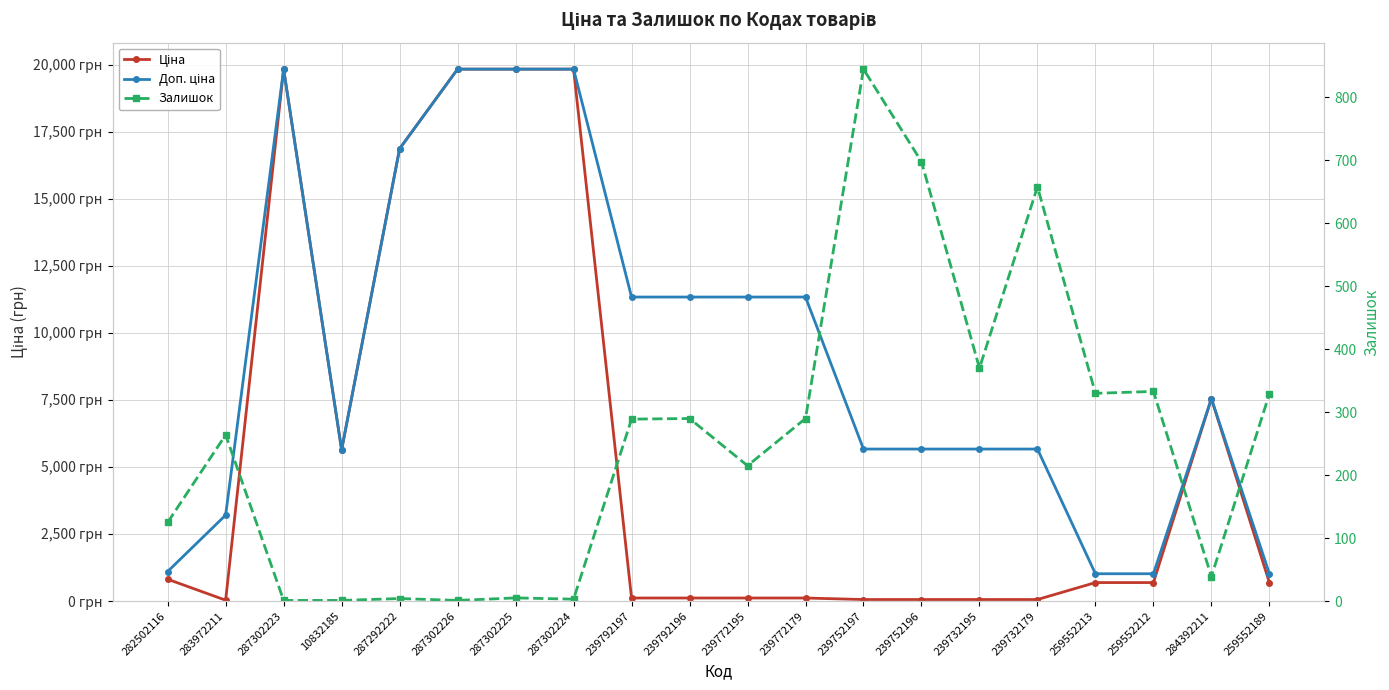

Reading right to left, transcribe all the data shown in this chart.

Ціна: 259552189=689.1	284392211=7545.9	259552212=689.1	259552213=689.1	239732179=56.7	239732195=56.7	239752196=56.7	239752197=56.7	239772179=113.3	239772195=113.3	239792196=113.3	239792197=113.3	287302224=19831.1	287302225=19831.1	287302226=19831.1	287292222=16863.2	10832185=5636.0	287302223=19831.1	283972211=32.0	282502116=813.0
Доп. ціна: 259552189=1017.8	284392211=7545.9	259552212=1017.8	259552213=1017.8	239732179=5667.0	239732195=5667.0	239752196=5667.0	239752197=5667.0	239772179=11334.0	239772195=11334.0	239792196=11334.0	239792197=11334.0	287302224=19831.1	287302225=19831.1	287302226=19831.1	287292222=16863.2	10832185=5636.0	287302223=19831.1	283972211=3205.0	282502116=1101.8
Залишок: 259552189=329.0	284392211=39.0	259552212=333.0	259552213=330.0	239732179=658.0	239732195=370.0	239752196=698.0	239752197=845.0	239772179=290.0	239772195=215.0	239792196=290.0	239792197=289.0	287302224=3.0	287302225=5.0	287302226=1.0	287292222=4.0	10832185=1.0	287302223=1.0	283972211=264.0	282502116=125.0